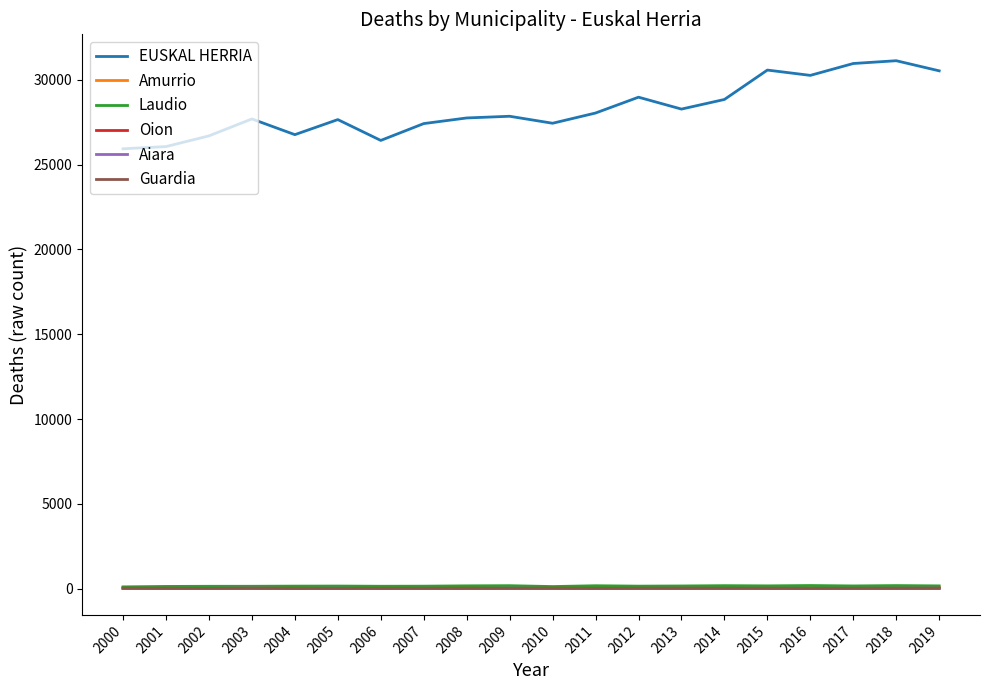

What is the maximum value for EUSKAL HERRIA?

31123